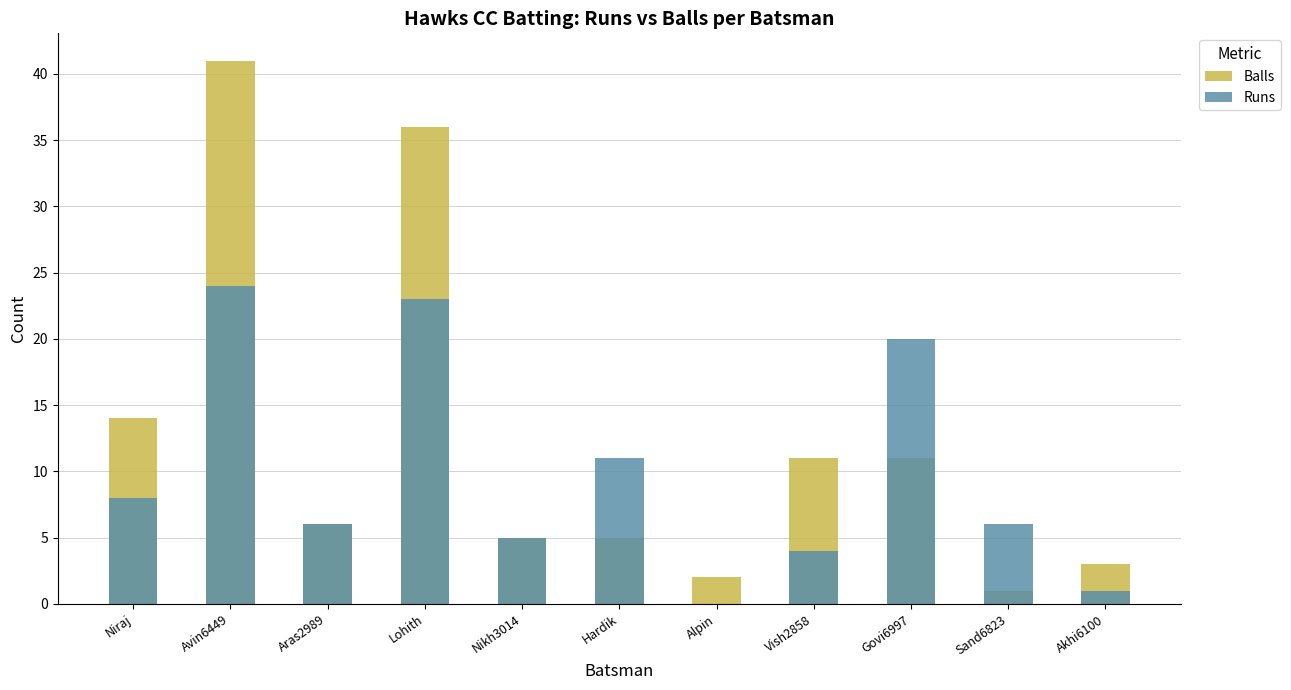

List the series in order of their overall mean, lowest first.

Runs, Balls